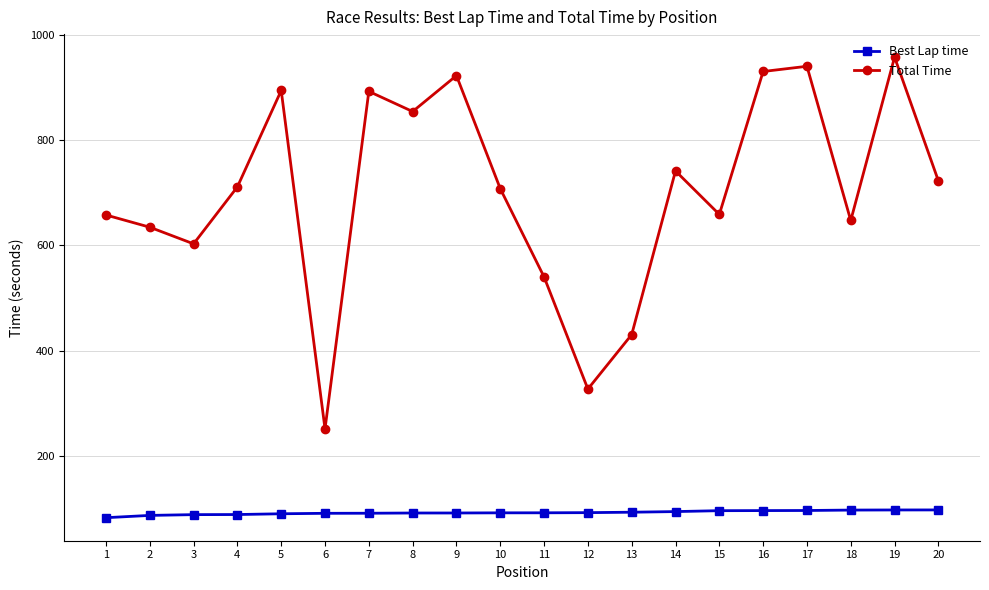

True or false: Total Time and Best Lap time intersect in this chart.

False